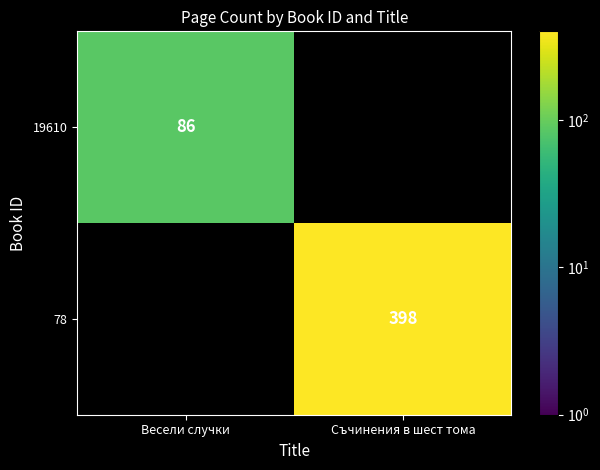

The 78 series shows 630 at Съчинения в шест тома. True or false?

False